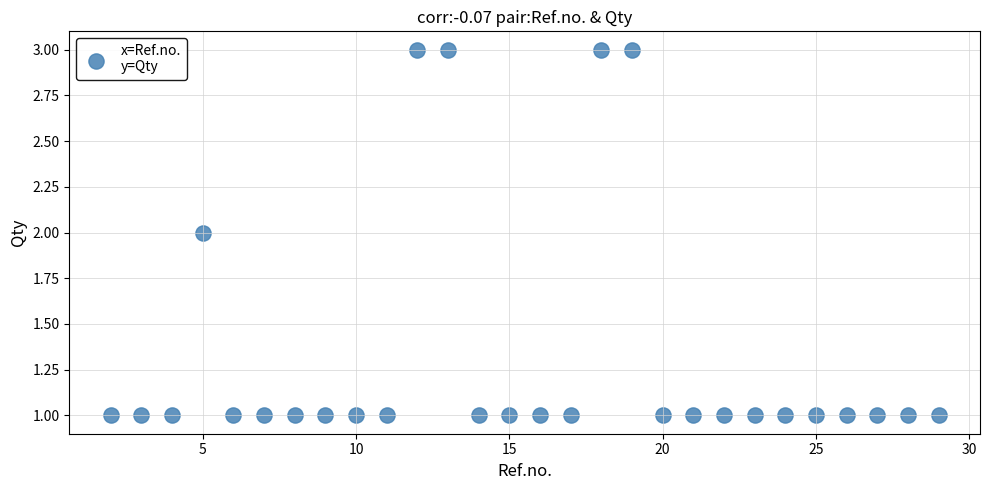

List the coordinates of all points as (X, Y) pairs, reading left to right.

(2, 1)  (3, 1)  (4, 1)  (5, 2)  (6, 1)  (7, 1)  (8, 1)  (9, 1)  (10, 1)  (11, 1)  (12, 3)  (13, 3)  (14, 1)  (15, 1)  (16, 1)  (17, 1)  (18, 3)  (19, 3)  (20, 1)  (21, 1)  (22, 1)  (23, 1)  (24, 1)  (25, 1)  (26, 1)  (27, 1)  (28, 1)  (29, 1)